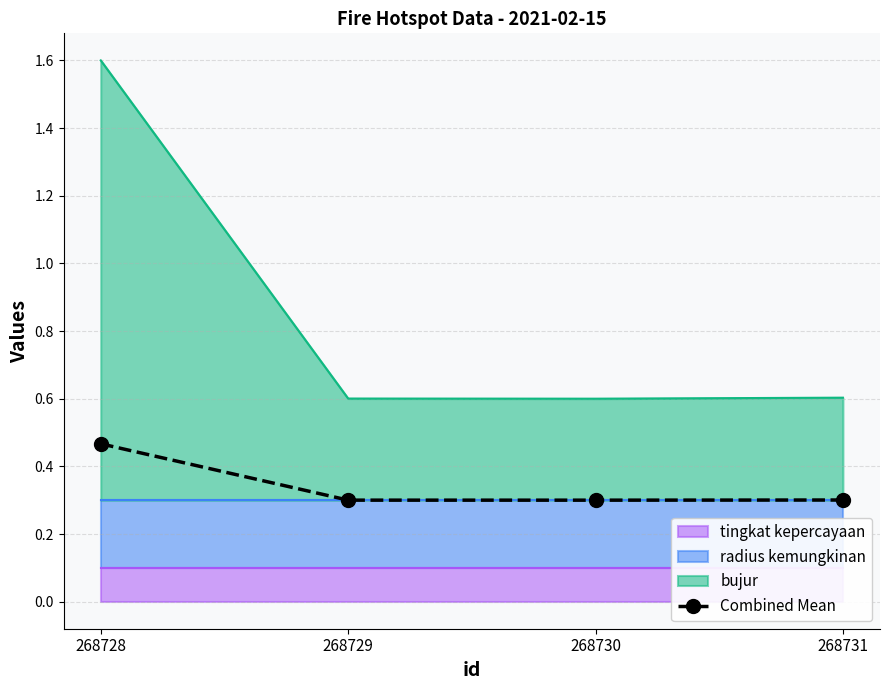

What is the difference between the maximum and minimum values?

0.2